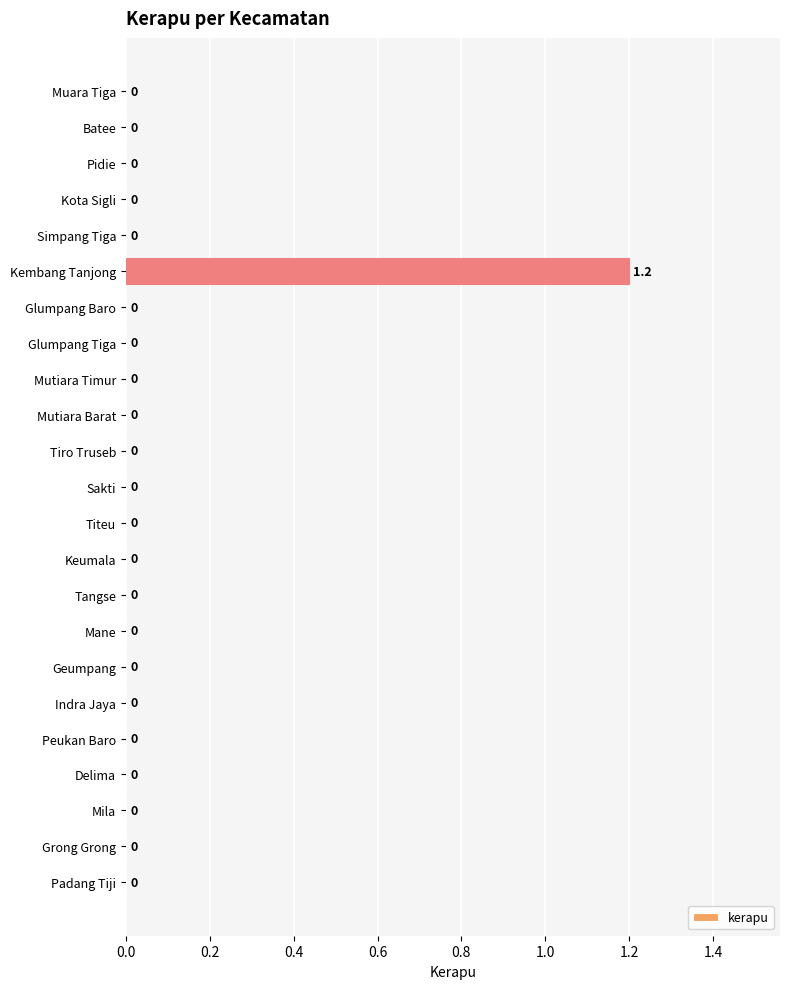

What is the maximum value shown in the chart?

1.2